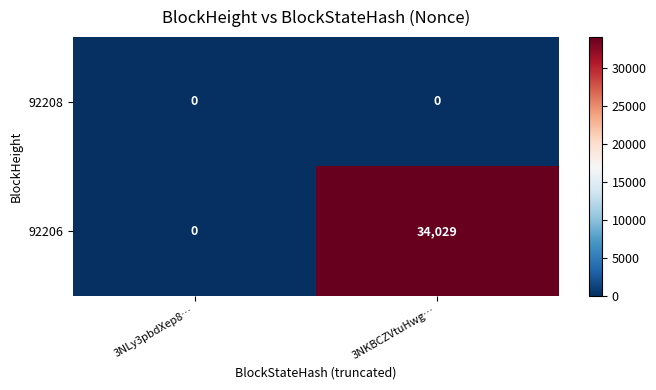

At how many categories does at least one series exceed 22459?

1